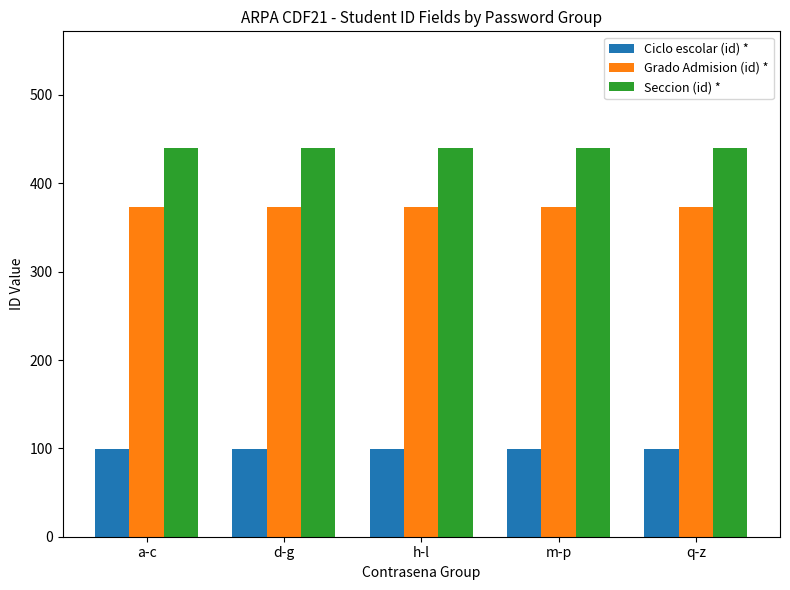

What is the spread (max minus min) of values at m-p?

341